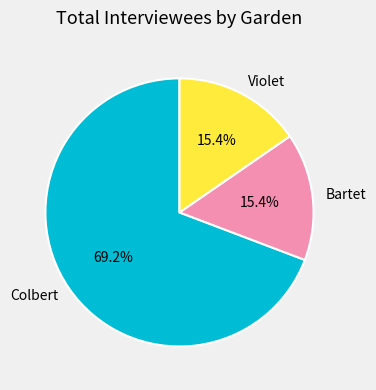

Which category has the biggest portion of the pie?

Colbert